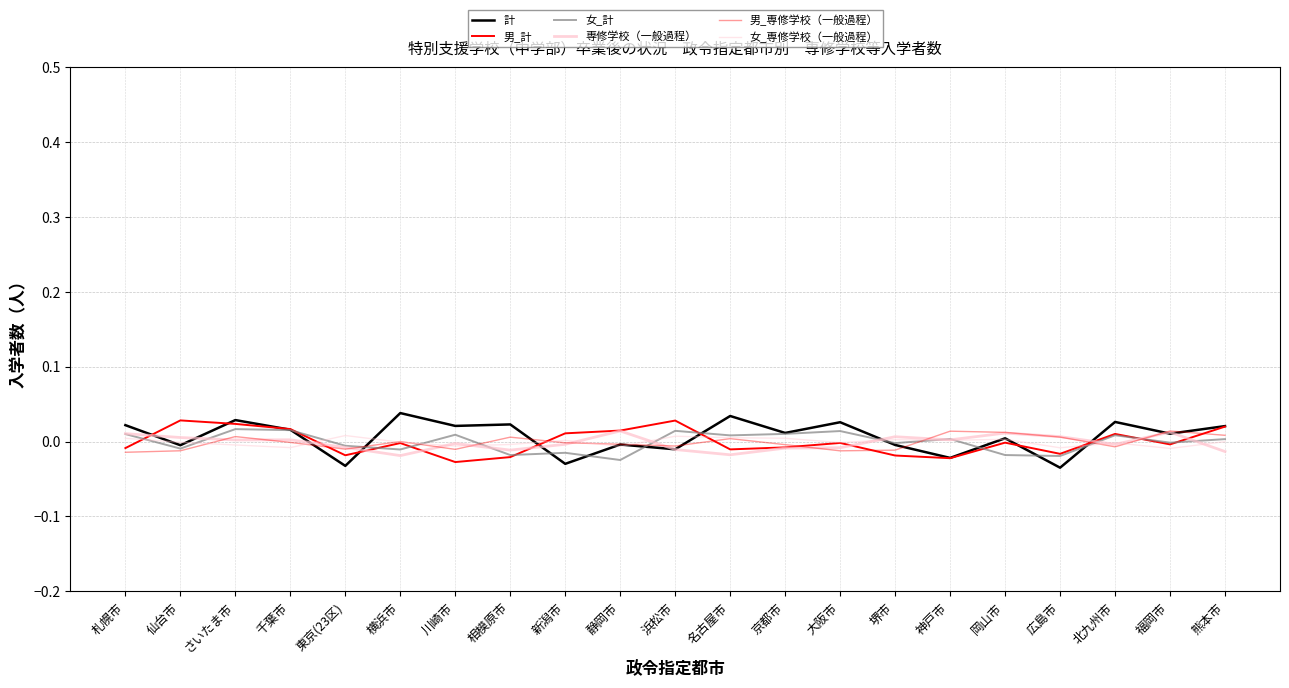

Is this an area chart (filled region under the line)?

No